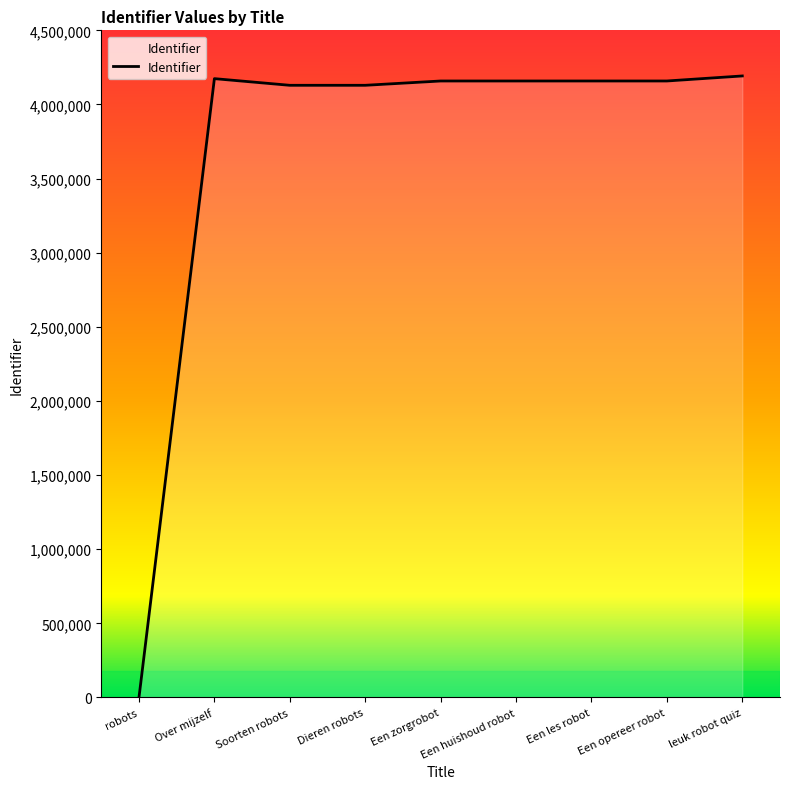

What is the sum of all values?

33258235